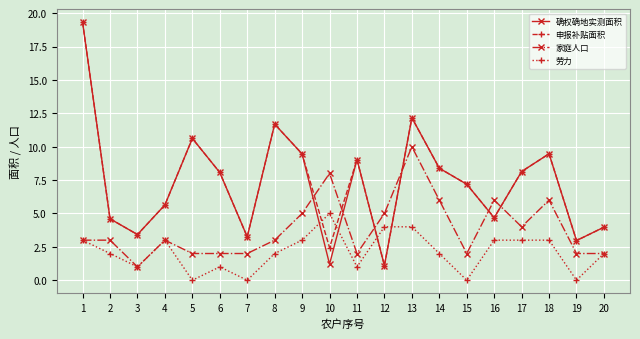

What is the highest value of the 家庭人口 series?

10.0